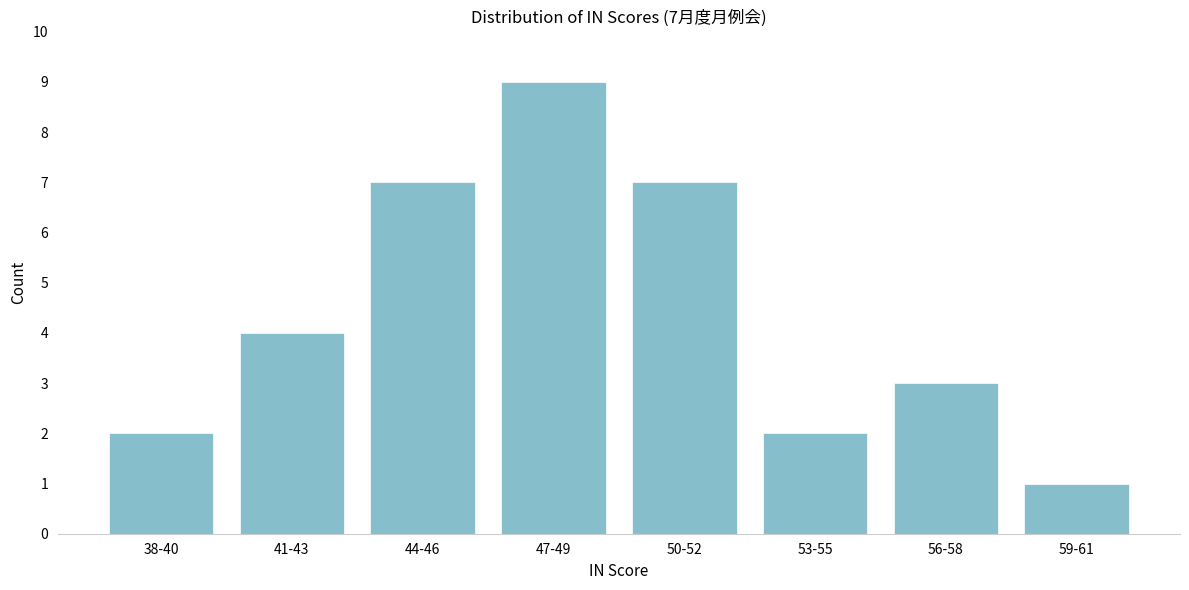

Reading left to right, transcribe all the data shown in this chart.

38-40=2	41-43=4	44-46=7	47-49=9	50-52=7	53-55=2	56-58=3	59-61=1